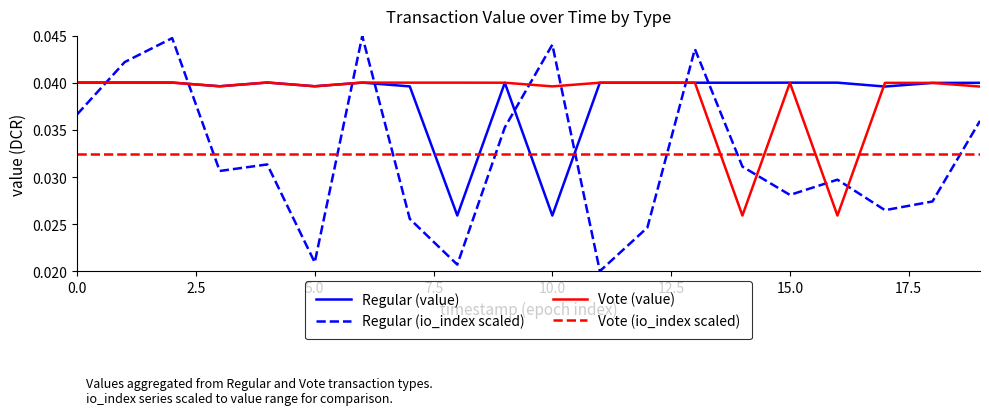

At how many categories does at least one series exceed 0?

20